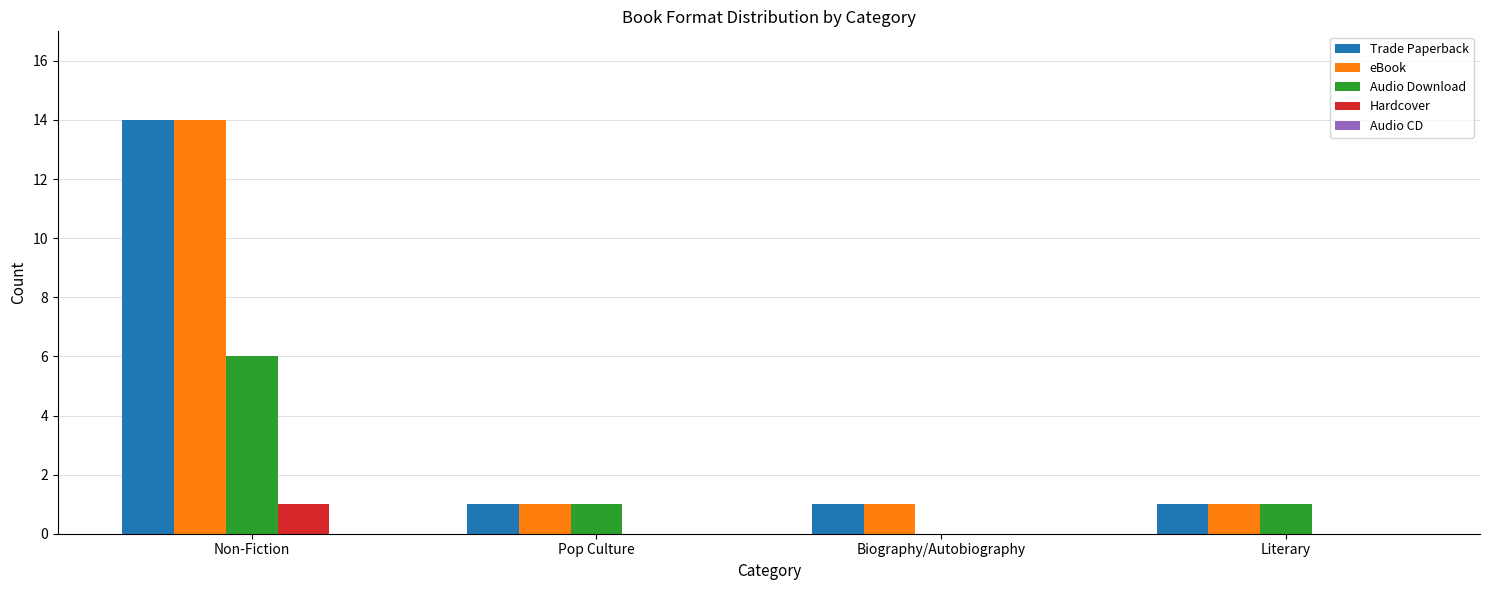

What is the sum of all Trade Paperback values?

17